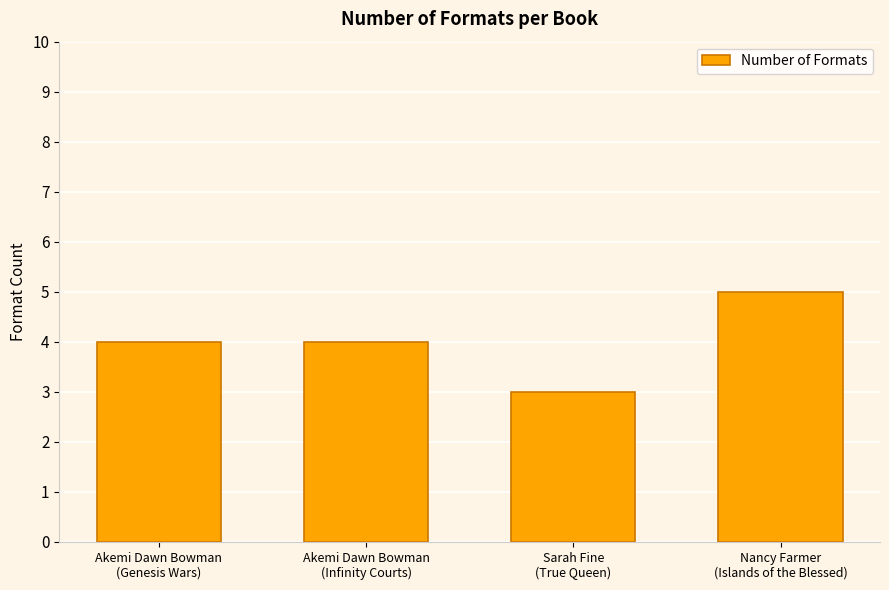

Reading left to right, extract all data points from this chart.

4	4	3	5